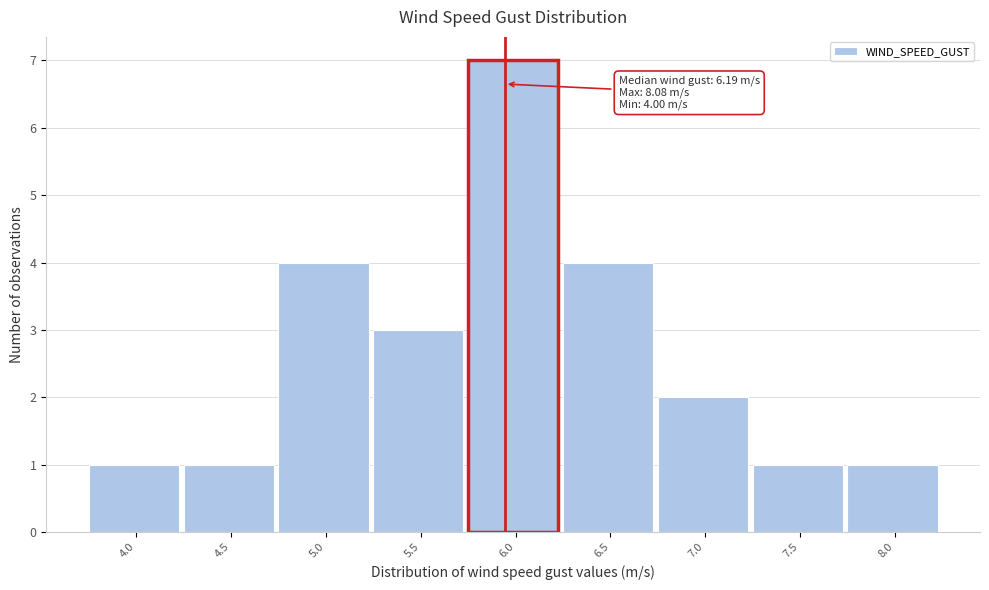

Reading left to right, what are all the values shown in this chart?

1	1	4	3	7	4	2	1	1